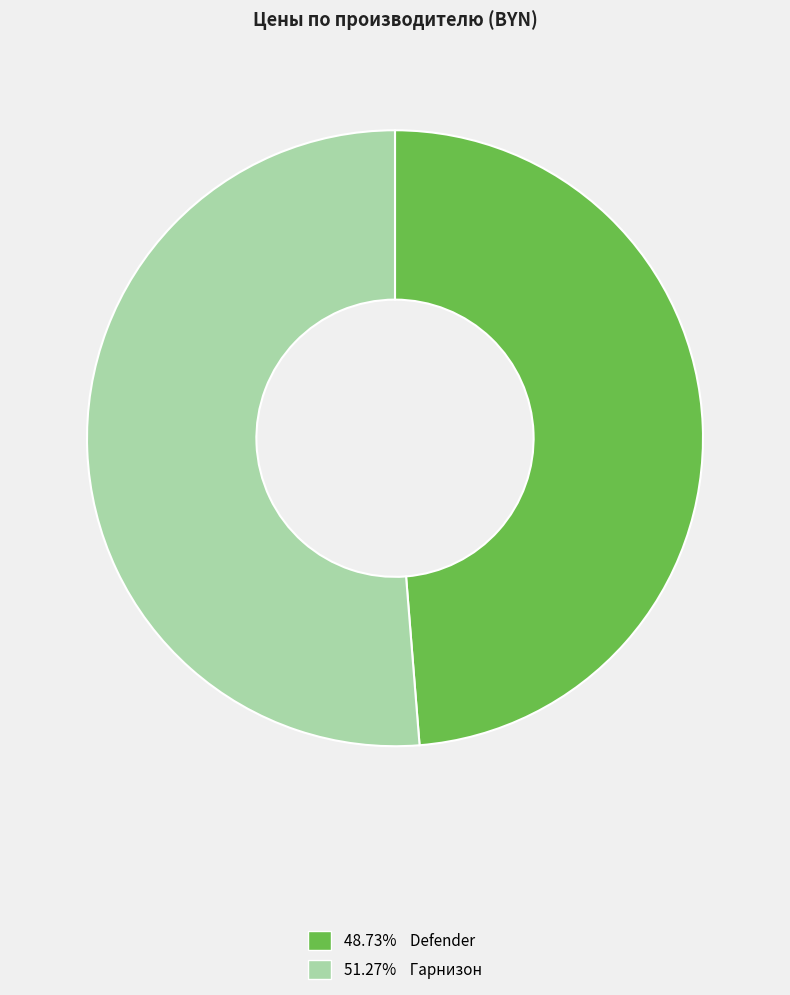

Is there any slice that represents more than half of the pie?

Yes